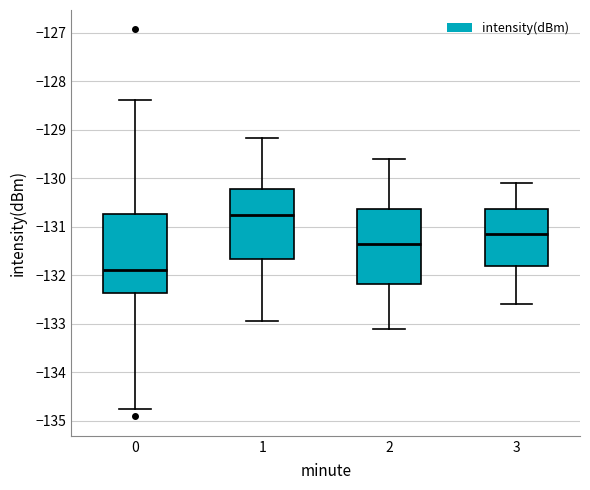

Reading left to right, read every box against the y-axis: the position of its median line, the range the box covers, and the ends of its whiskers. The values are not printed on the chart, so give them approximately, as read against the axis.

0: median -131.9, box -132.4 to -130.7, whiskers -134.8 to -128.4
1: median -130.7, box -131.7 to -130.2, whiskers -132.9 to -129.2
2: median -131.3, box -132.2 to -130.6, whiskers -133.1 to -129.6
3: median -131.1, box -131.8 to -130.6, whiskers -132.6 to -130.1